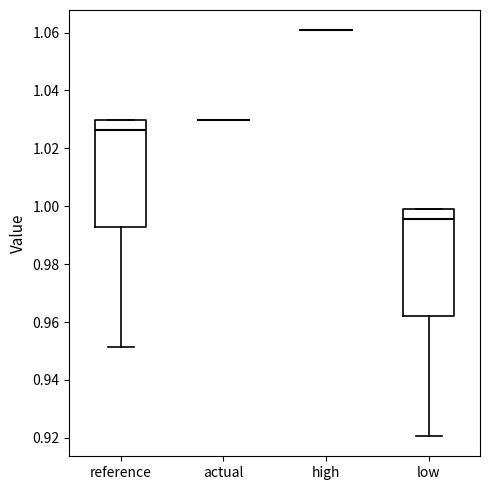

Reading left to right, read every box against the y-axis: the position of its median line, the range the box covers, and the ends of its whiskers. The values are not printed on the chart, so give them approximately, as read against the axis.

reference: median 1.026, box 0.994 to 1.030, whiskers 0.952 to 1.030
actual: box collapsed to a line at 1.030, whiskers 1.030 to 1.030
high: box collapsed to a line at 1.060, whiskers 1.060 to 1.060
low: median 0.996, box 0.962 to 0.998, whiskers 0.920 to 0.998